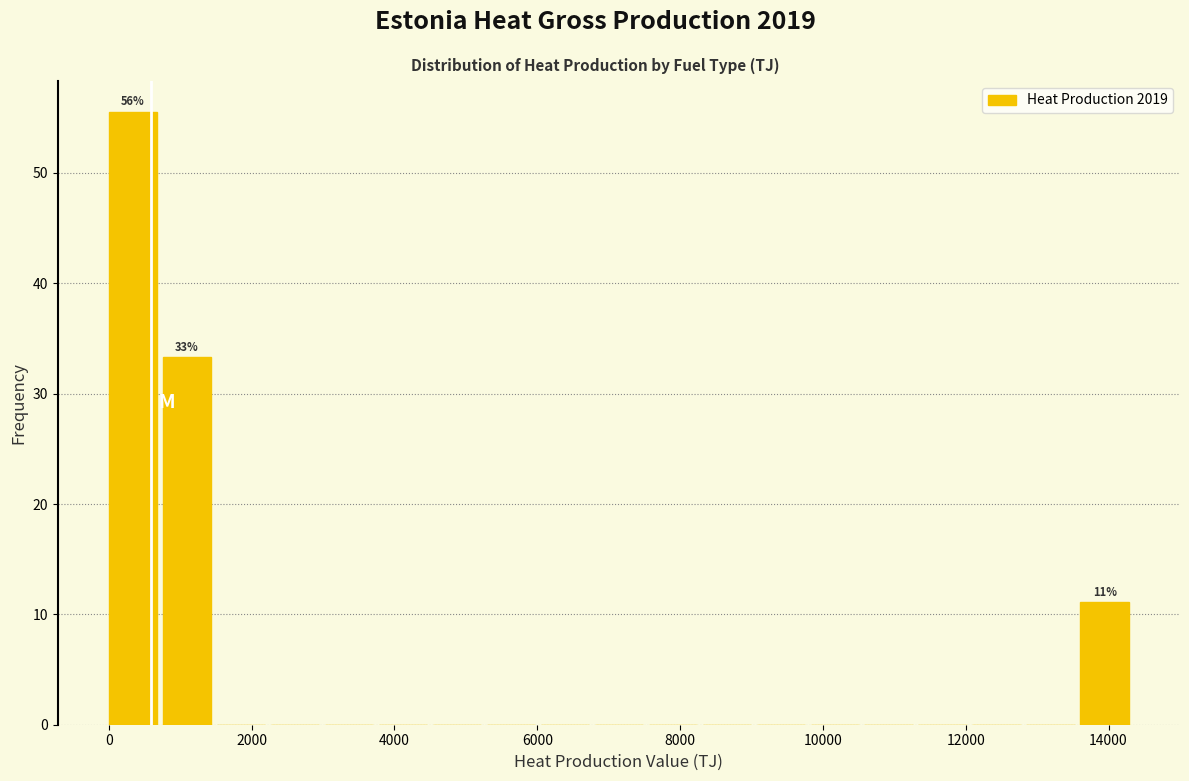

Read against the x-axis, roughly where is the centre of the tallest bar?

400